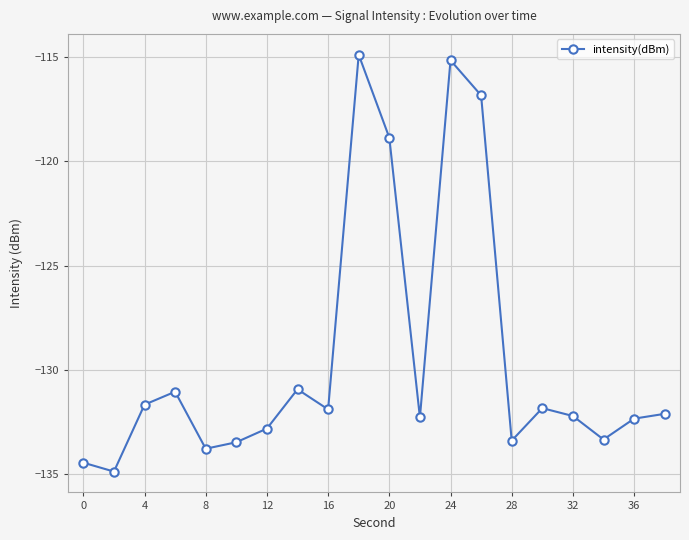

What is the value of the 14th point from the left?

-116.8